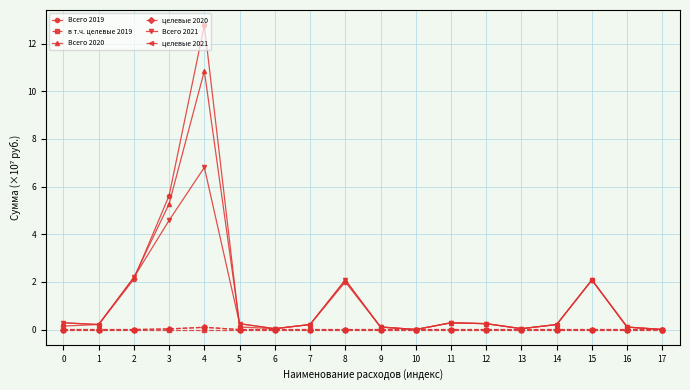

What is the value of the Всего 2020 point at the 3rd from the left?

2.2